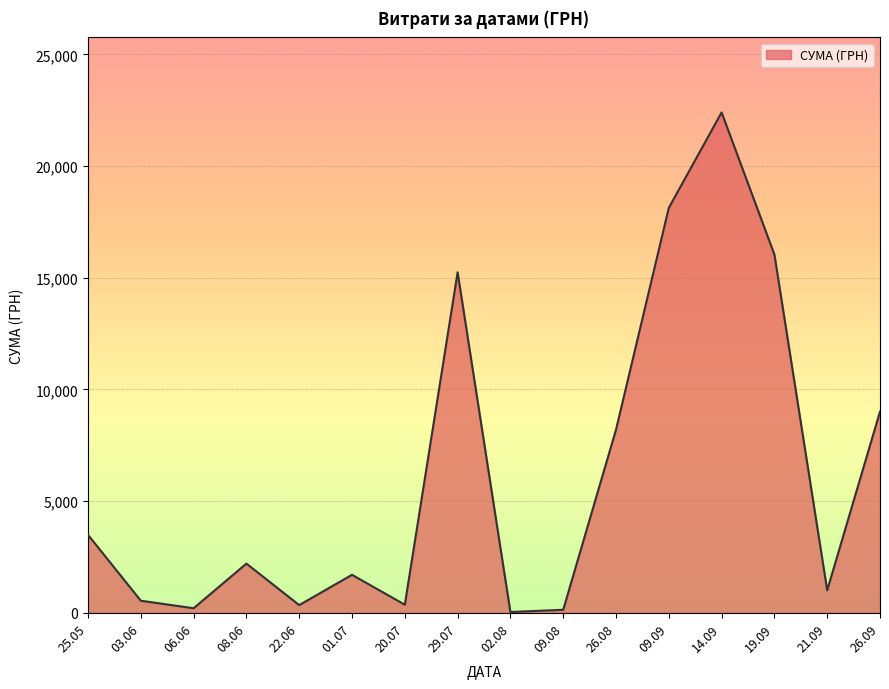

What is the ratio of the value at 14.09 to the value at 03.06?

41.5